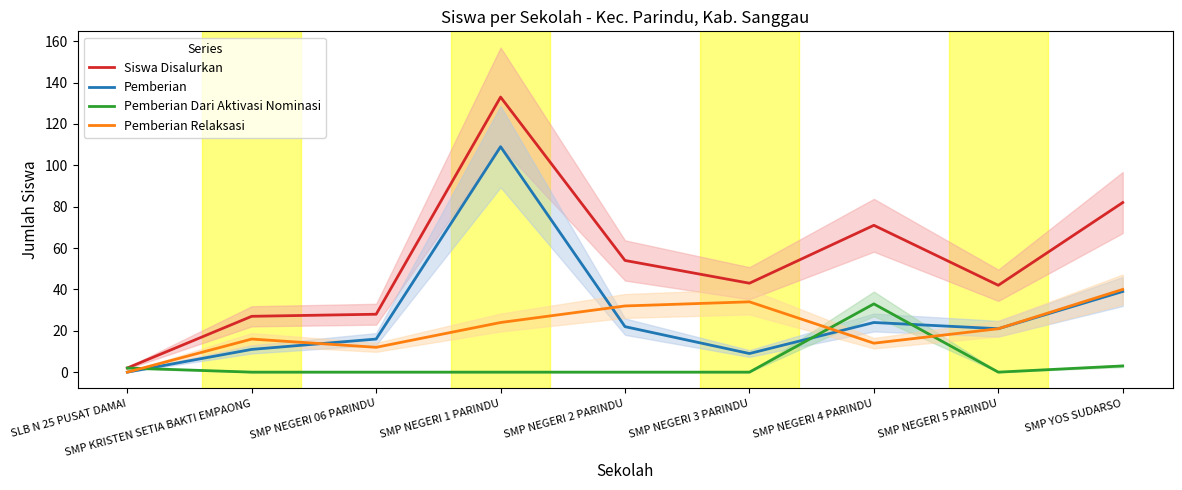

List the labels in order of Pemberian Relaksasi value, smallest first.

SLB N 25 PUSAT DAMAI, SMP NEGERI 06 PARINDU, SMP NEGERI 4 PARINDU, SMP KRISTEN SETIA BAKTI EMPAONG, SMP NEGERI 5 PARINDU, SMP NEGERI 1 PARINDU, SMP NEGERI 2 PARINDU, SMP NEGERI 3 PARINDU, SMP YOS SUDARSO